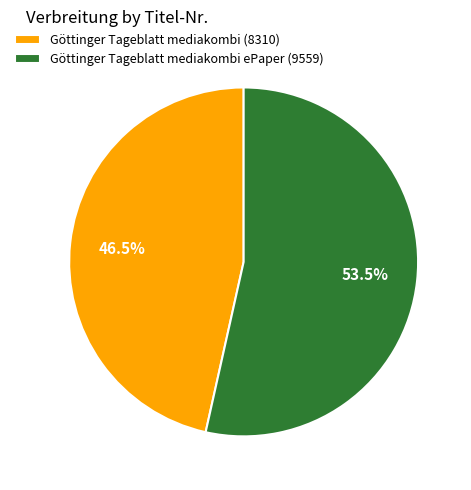

Which slice is the smallest?

Göttinger Tageblatt mediakombi (8310)